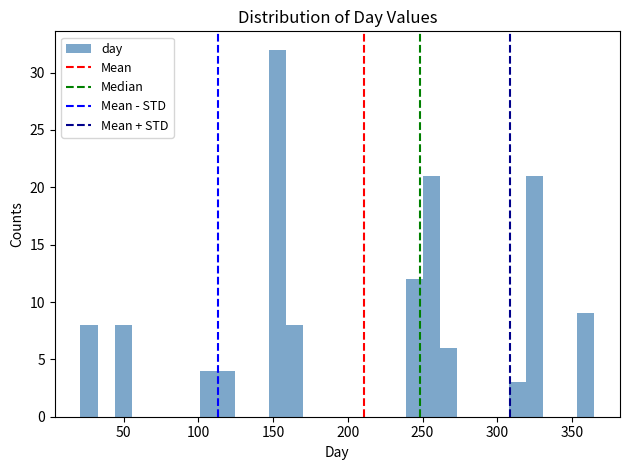

Around what value on the x-axis is the tallest bar? Give the approximate position of its centre, as read against the axis.

155